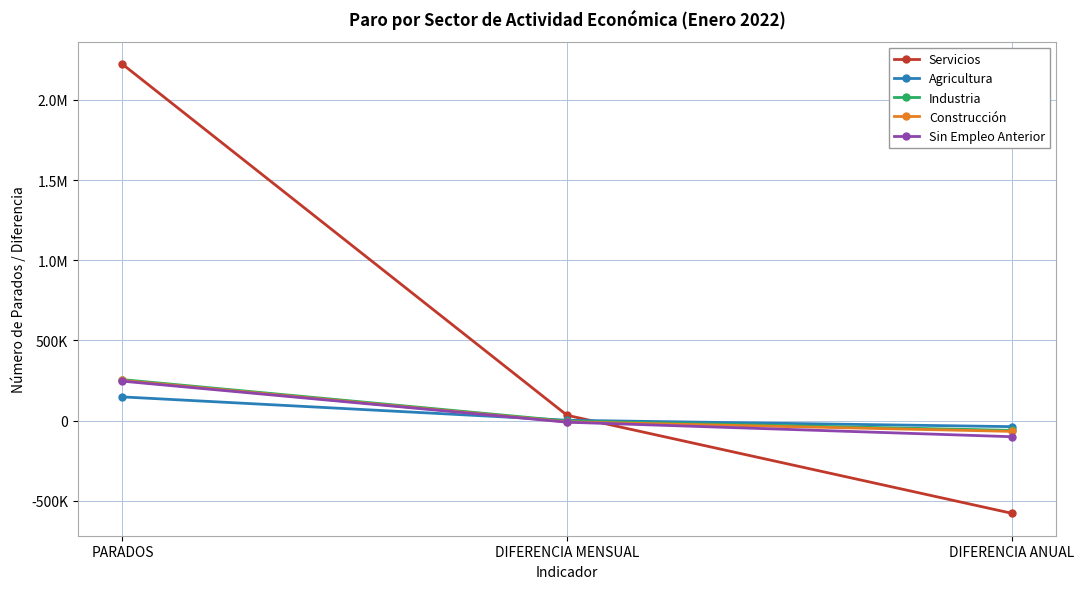

What are all the series names shown in the legend?

Servicios, Agricultura, Industria, Construcción, Sin Empleo Anterior